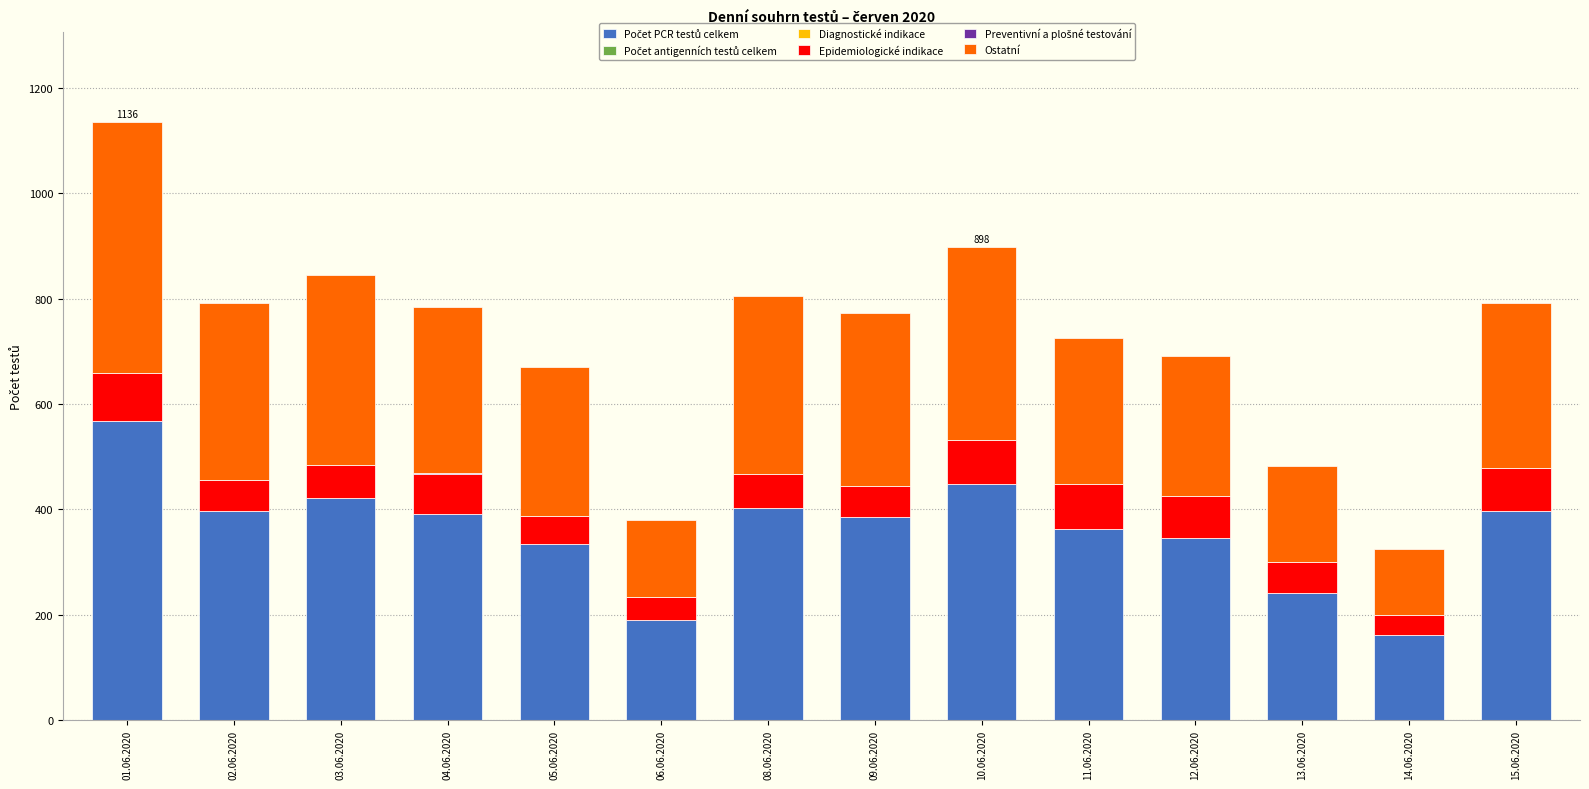

Does the chart contain stacked bars?

Yes